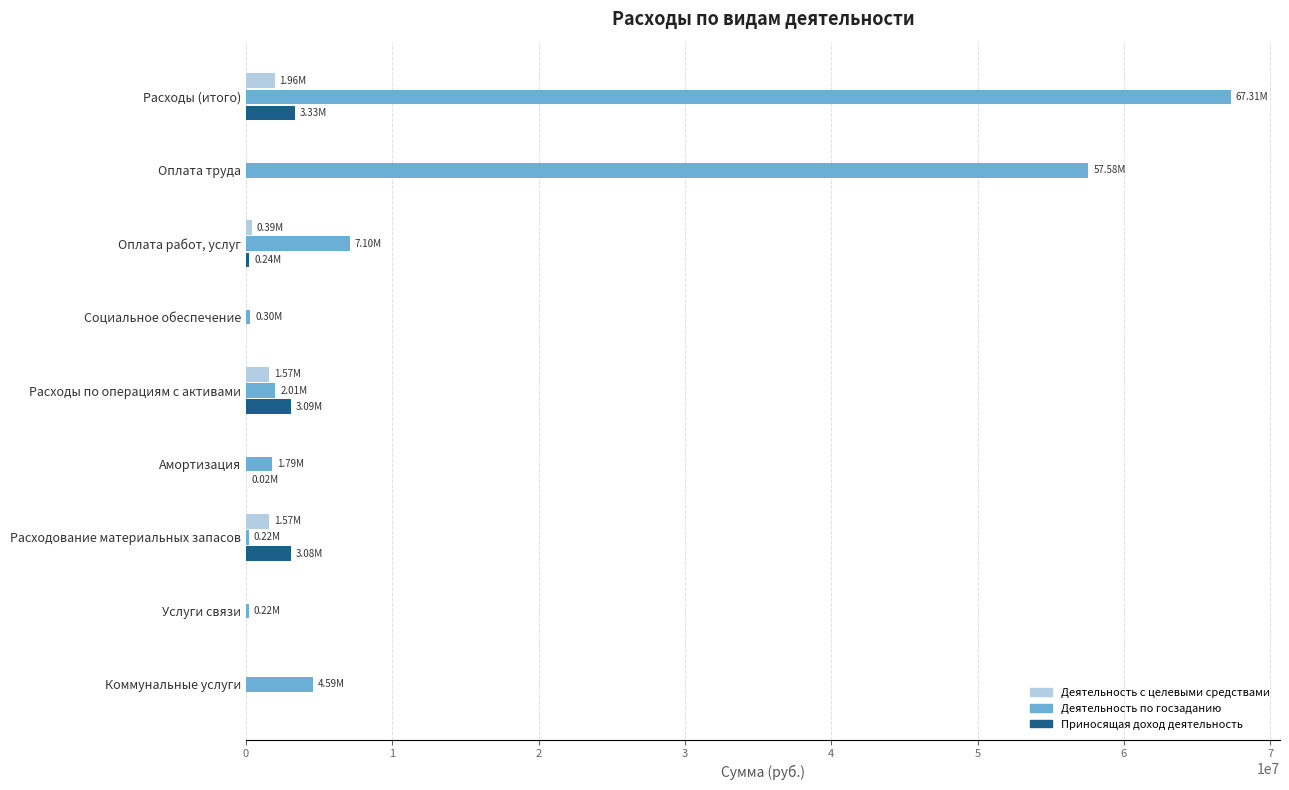

What is the total value across all series at Коммунальные услуги?

4589719.5